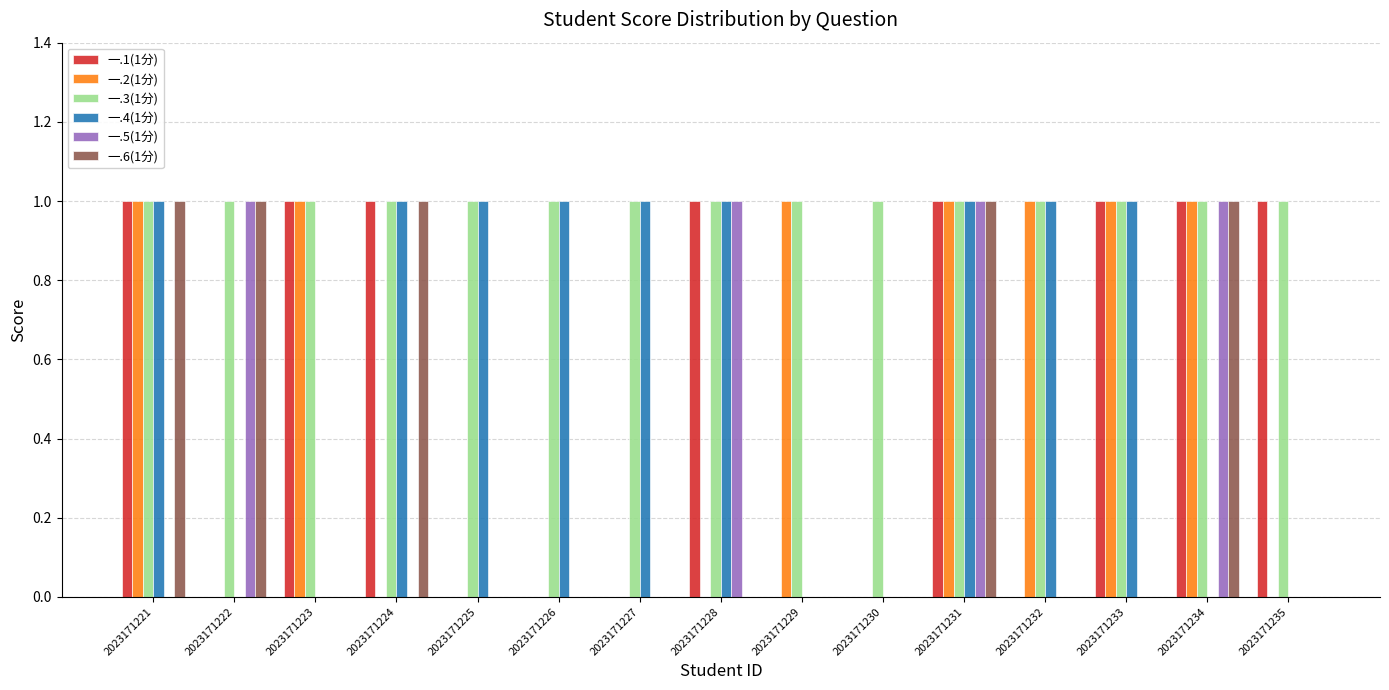

Reading left to right, list all the values displayed in this chart.

一.1(1分): 1	0	1	1	0	0	0	1	0	0	1	0	1	1	1
一.2(1分): 1	0	1	0	0	0	0	0	1	0	1	1	1	1	0
一.3(1分): 1	1	1	1	1	1	1	1	1	1	1	1	1	1	1
一.4(1分): 1	0	0	1	1	1	1	1	0	0	1	1	1	0	0
一.5(1分): 0	1	0	0	0	0	0	1	0	0	1	0	0	1	0
一.6(1分): 1	1	0	1	0	0	0	0	0	0	1	0	0	1	0